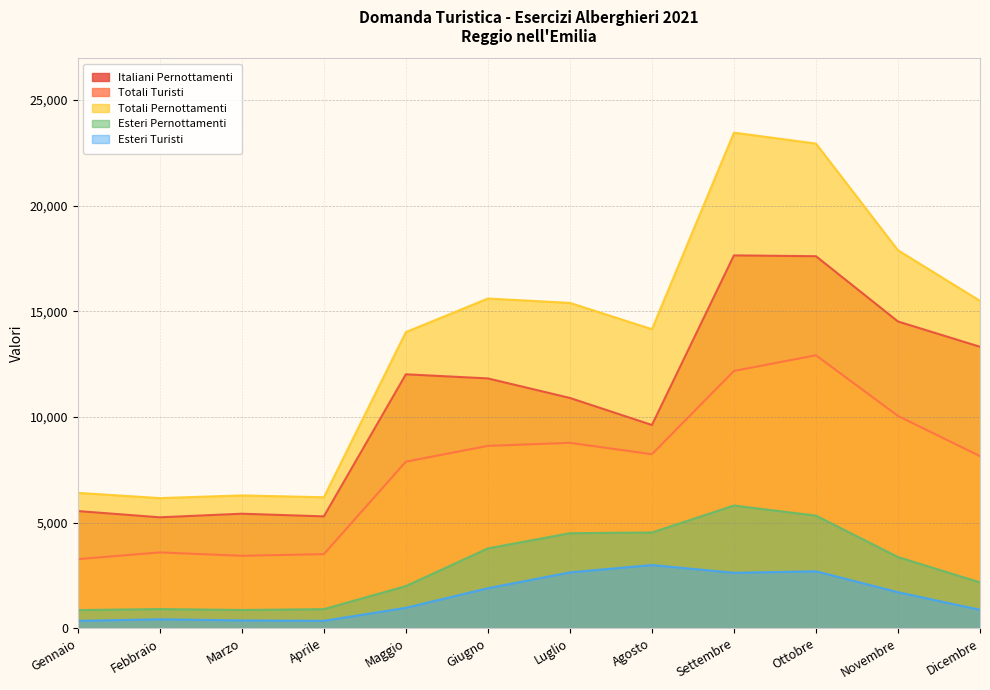

Which series has the largest total across all categories?

Totali Pernottamenti